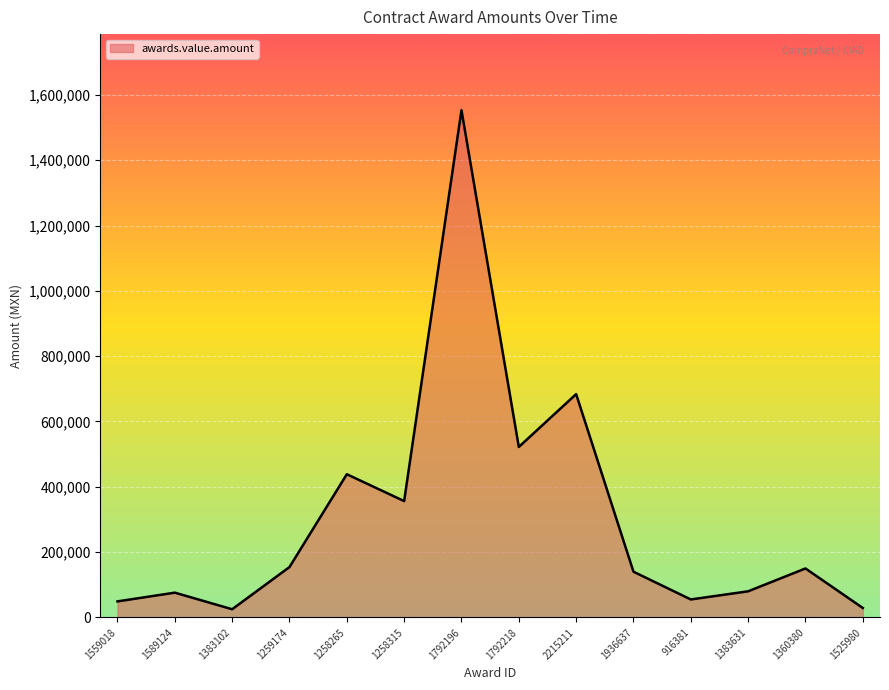

True or false: the data shows 49079.2 at 1559018.

True